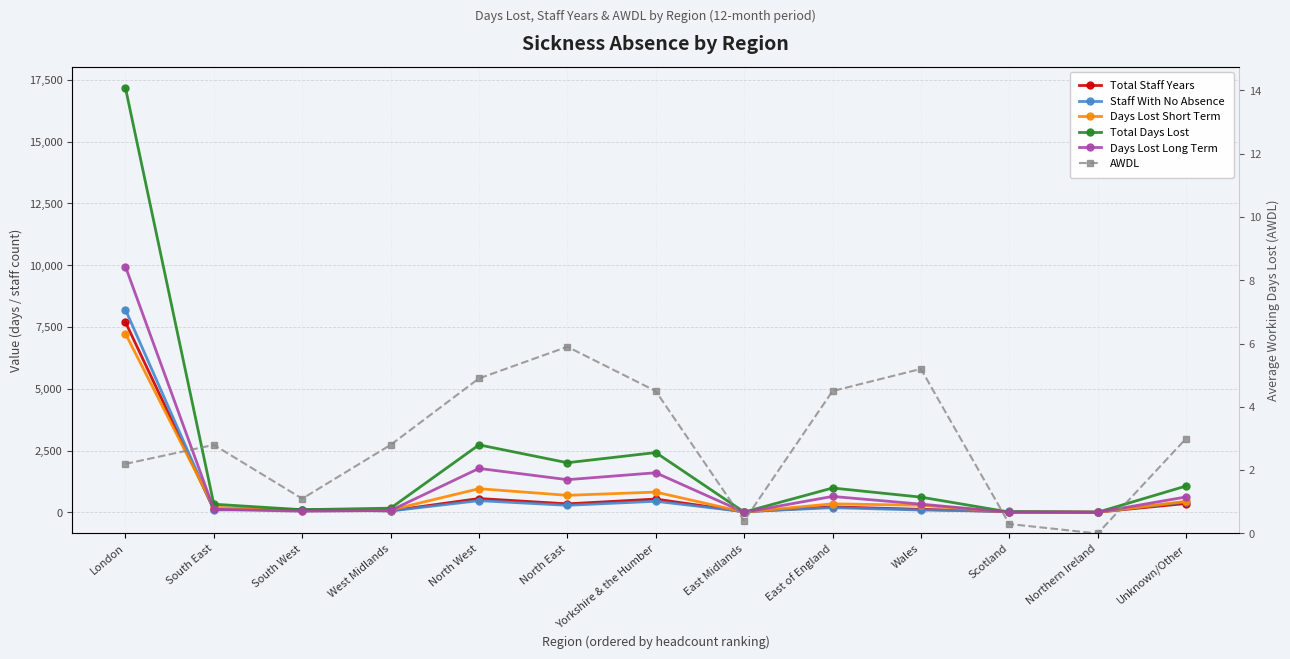

True or false: Staff With No Absence has a value of 2514.0 at London.

False